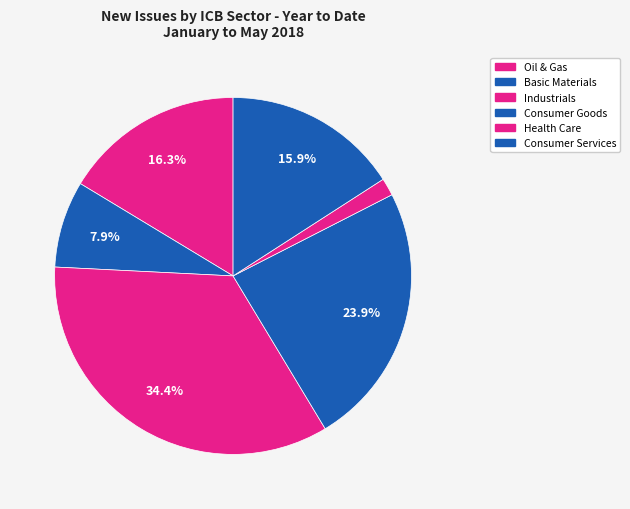

Combined, do Consumer Goods and Health Care account for over 50%?

No